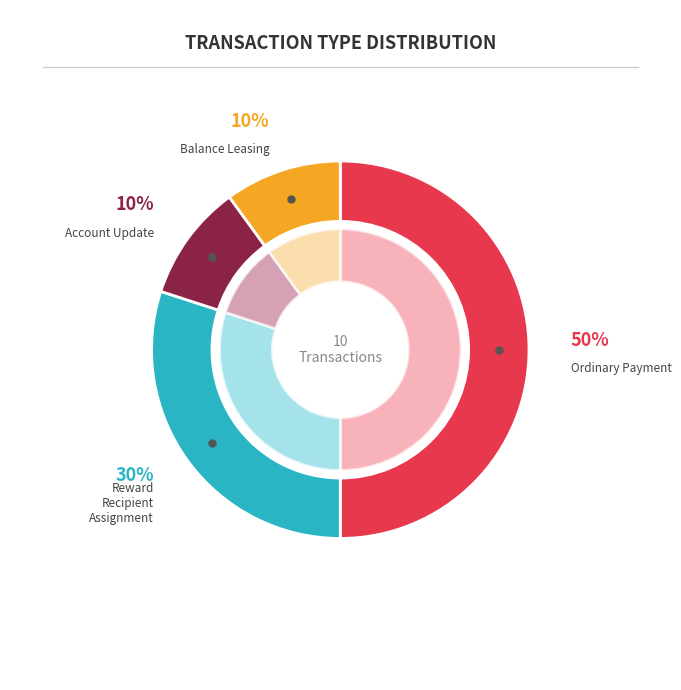

What percentage is the Ordinary Payment slice, to the nearest percent?

50%